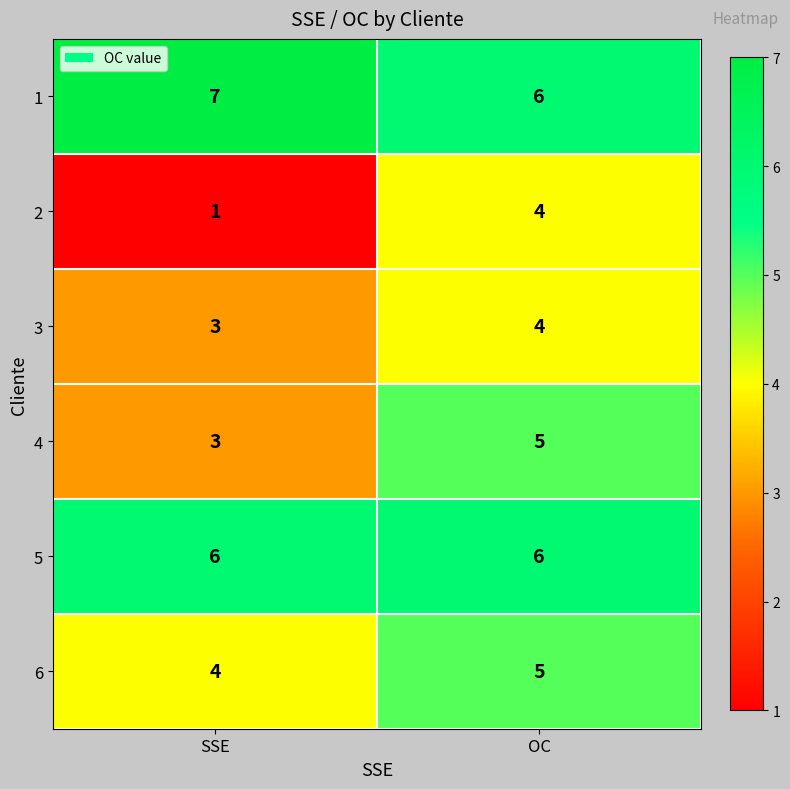

List the labels in order of 4 value, largest first.

OC, SSE